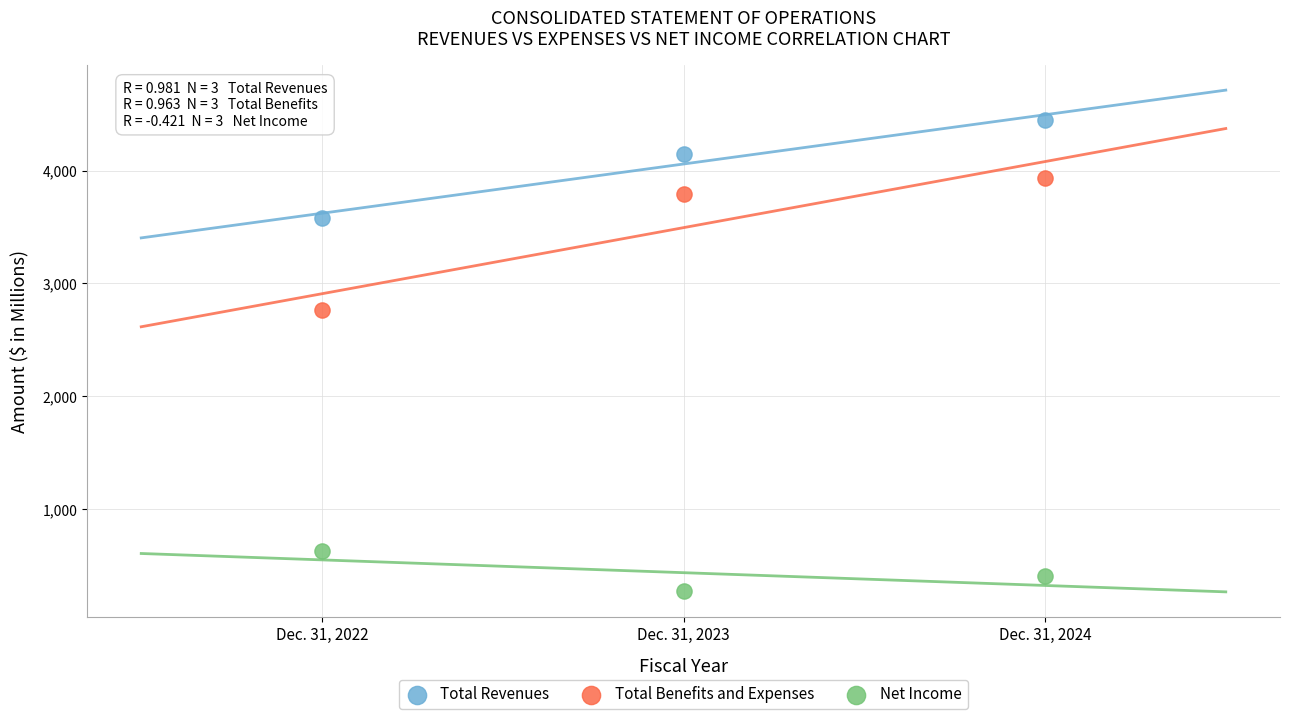

Which series contains the highest Y value?

Total Revenues